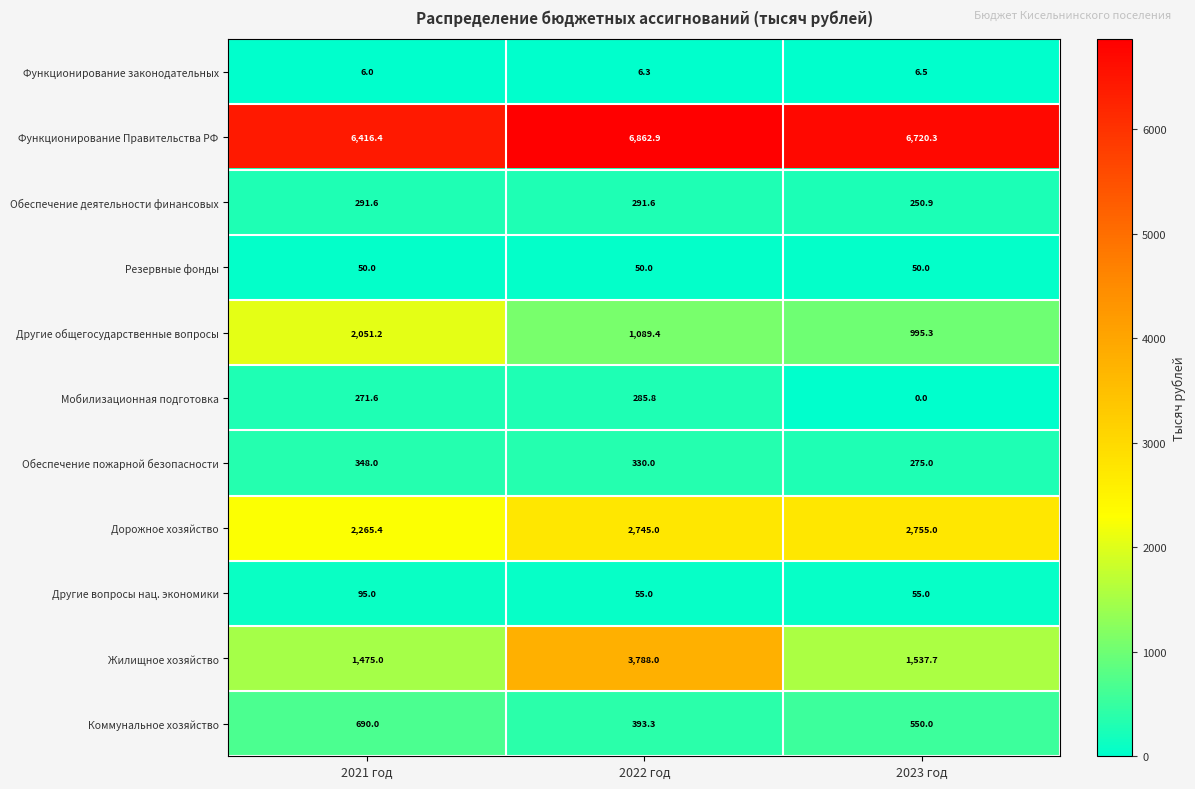

At which category does the chart reach its minimum across all series?

2023 год